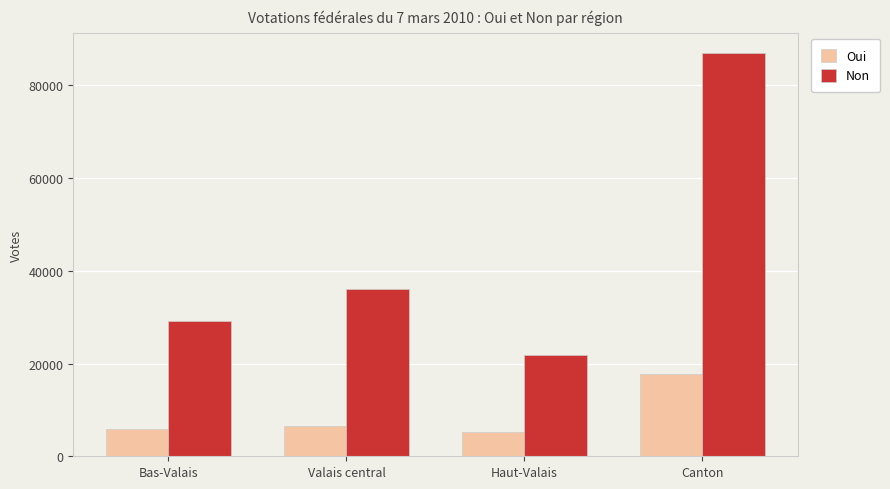

The value of Non at Haut-Valais is 35380. True or false?

False